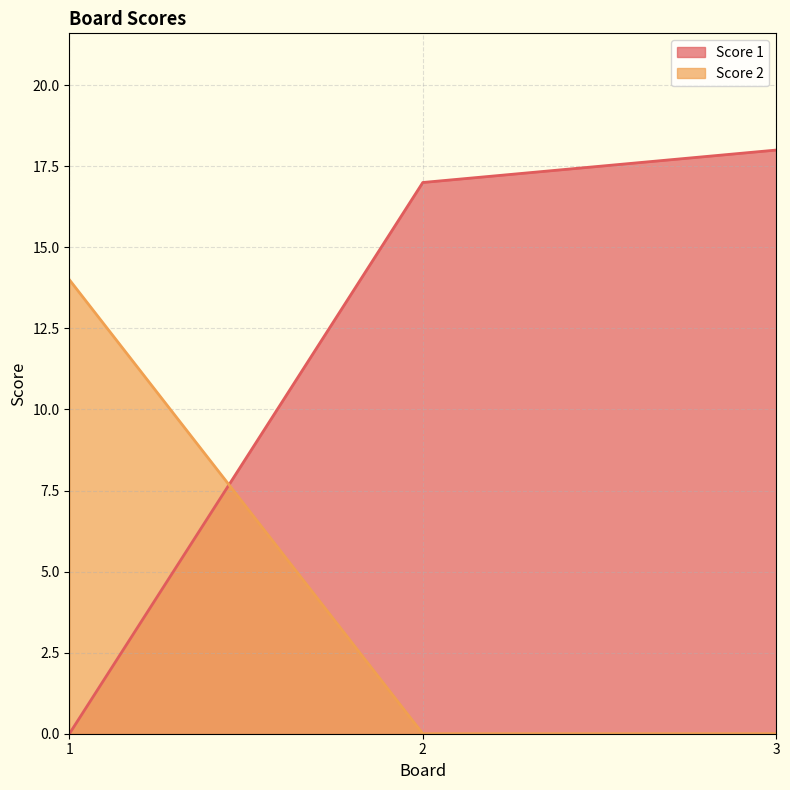

Where is Score 1 nearest to the value 9?

2